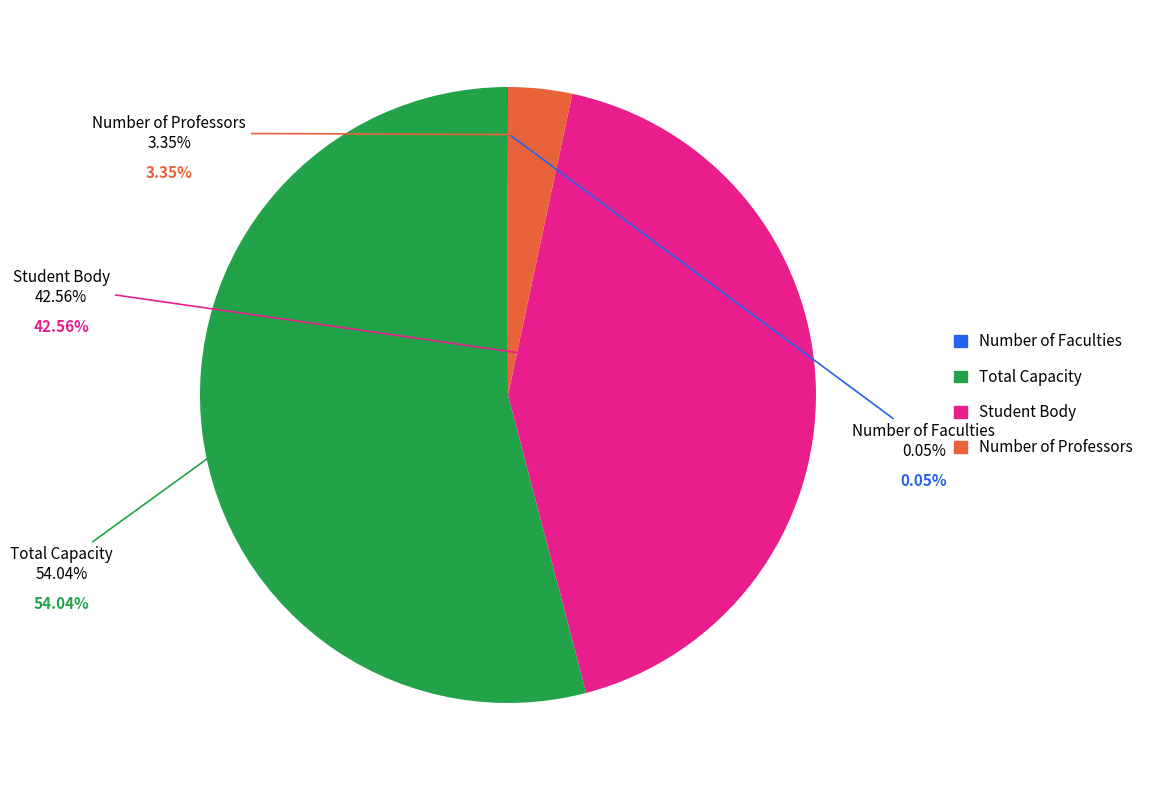

What percentage is the Student Body slice, to the nearest percent?

43%